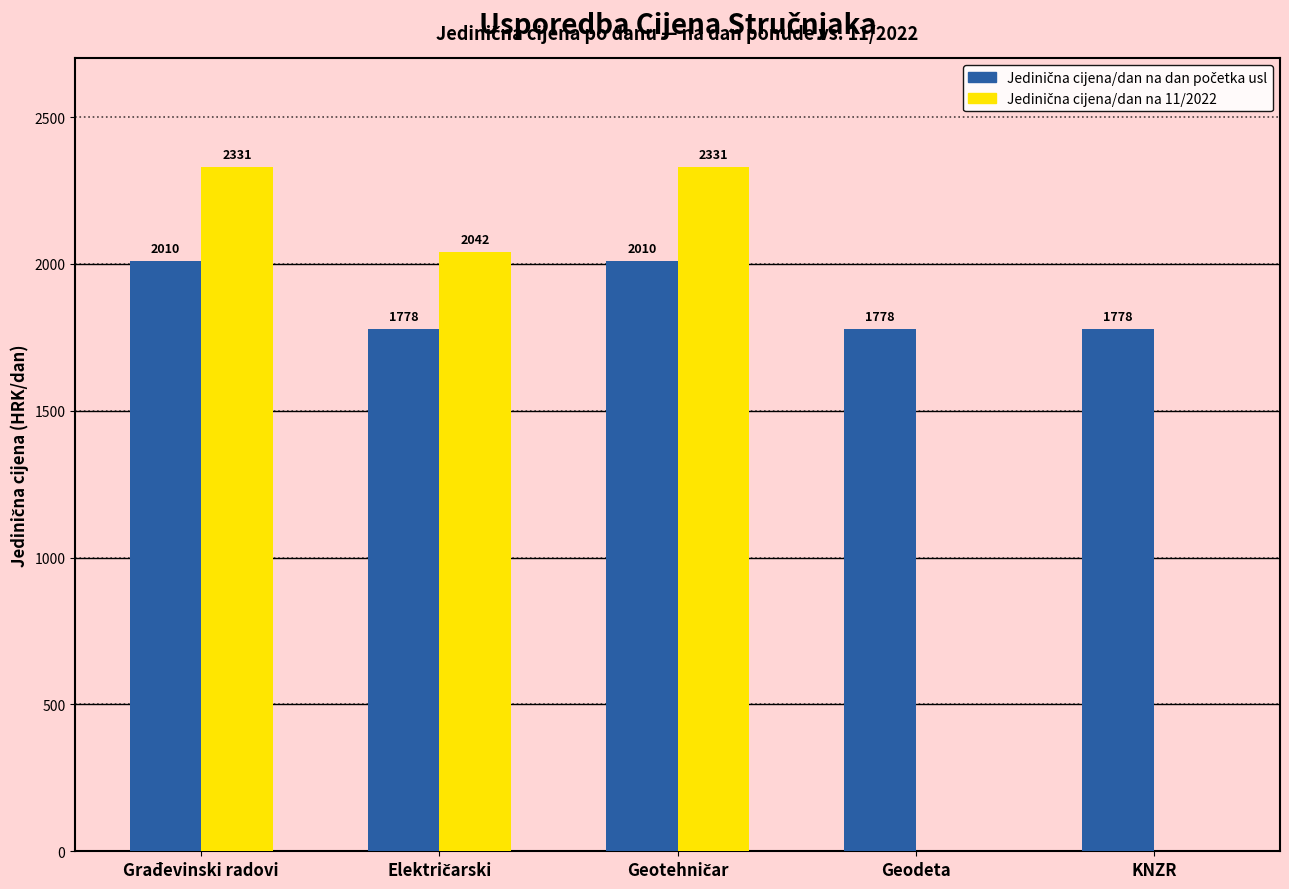

What is the greatest value displayed?

2330.5